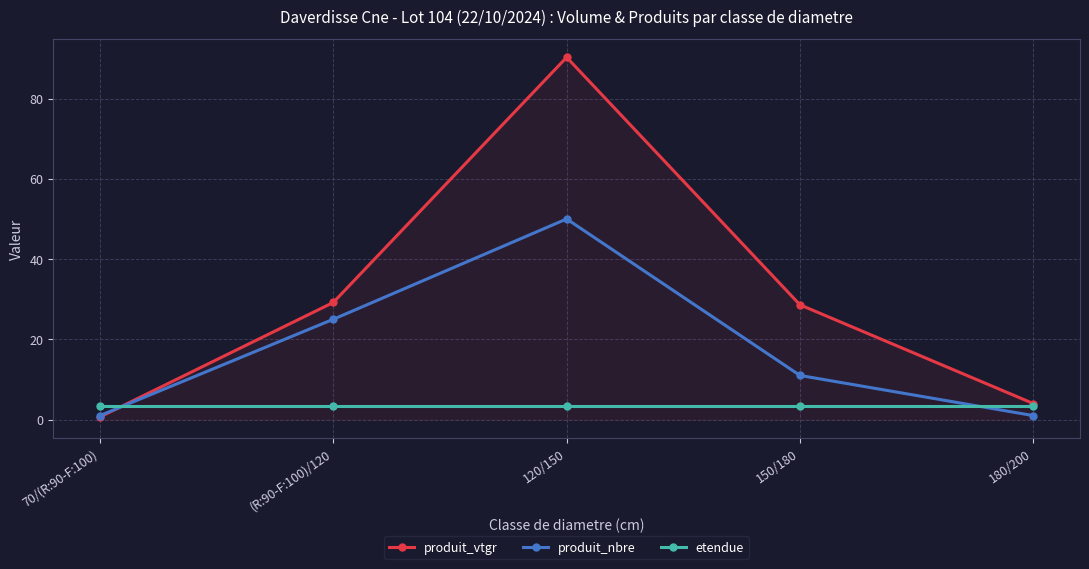

Rank the series at (R:90-F:100)/120 from highest to lowest value.

produit_vtgr, produit_nbre, etendue